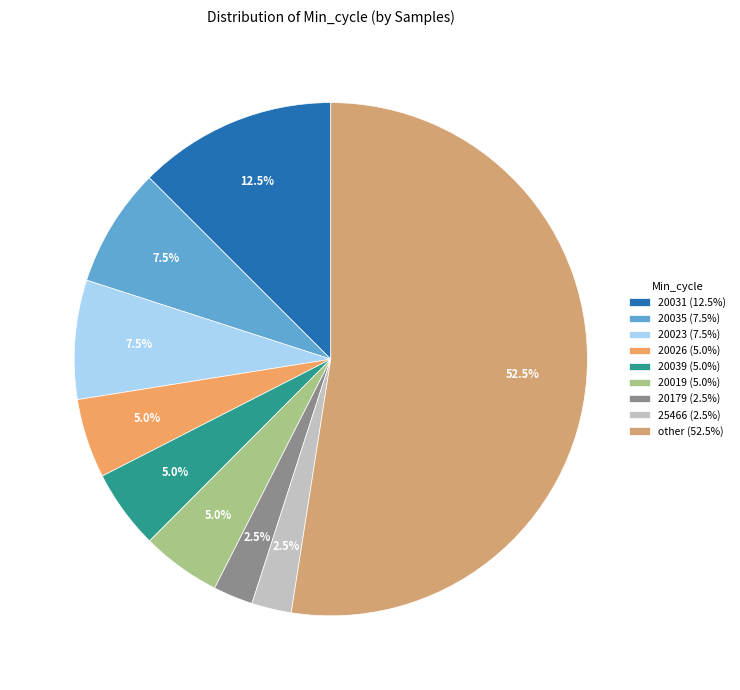

How many slices are in this pie chart?

9